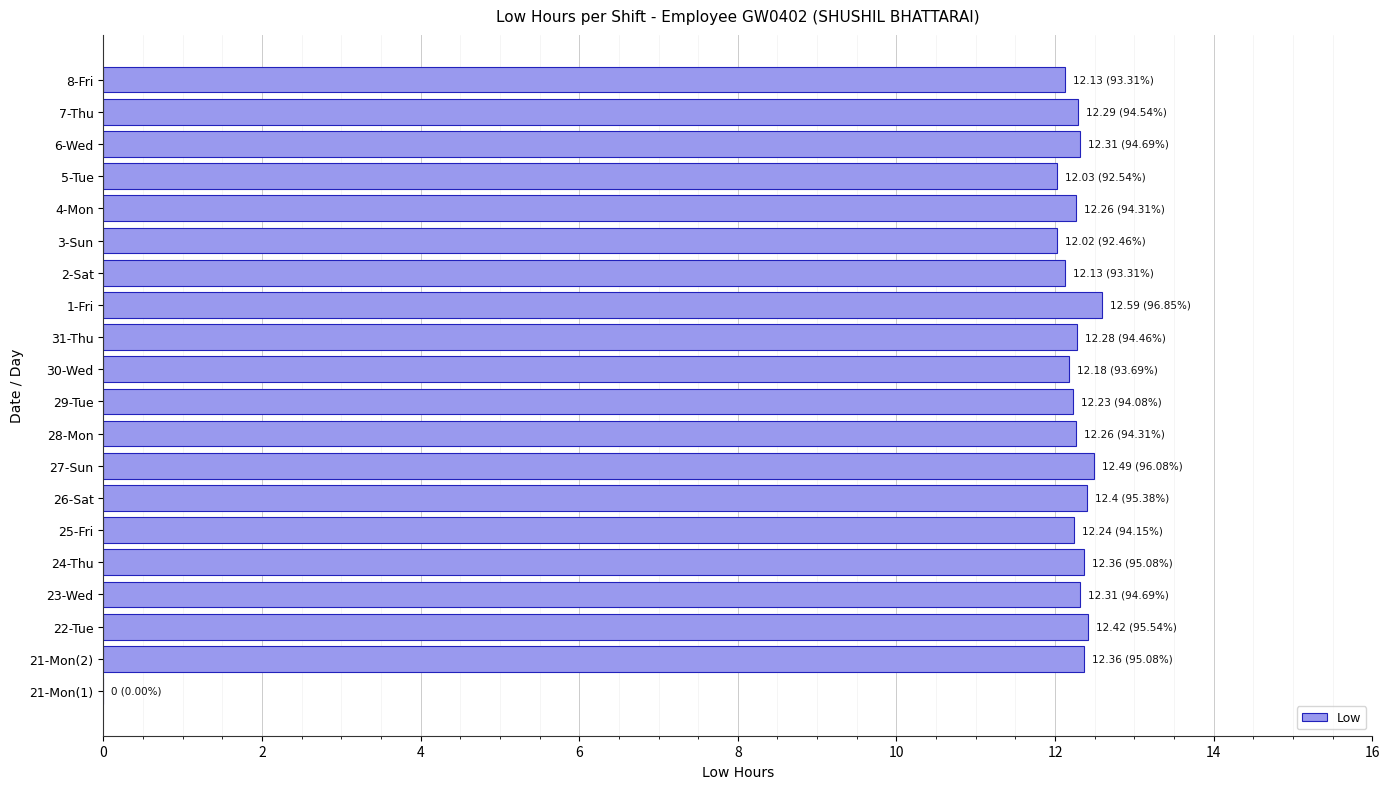

Are the bars grouped side by side (vs. stacked)?

No